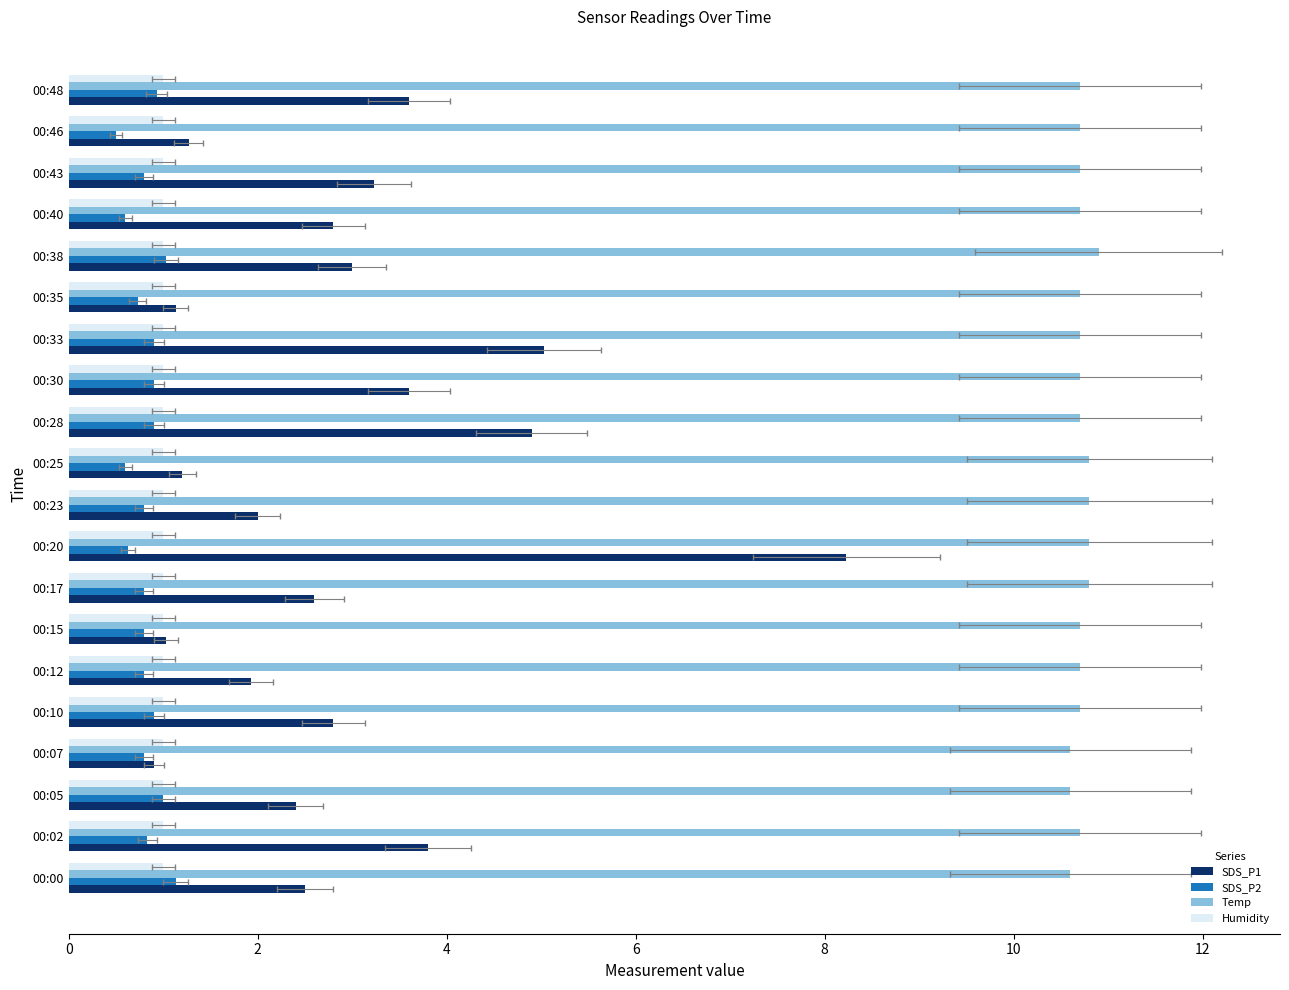

Which series has the largest total across all categories?

Temp